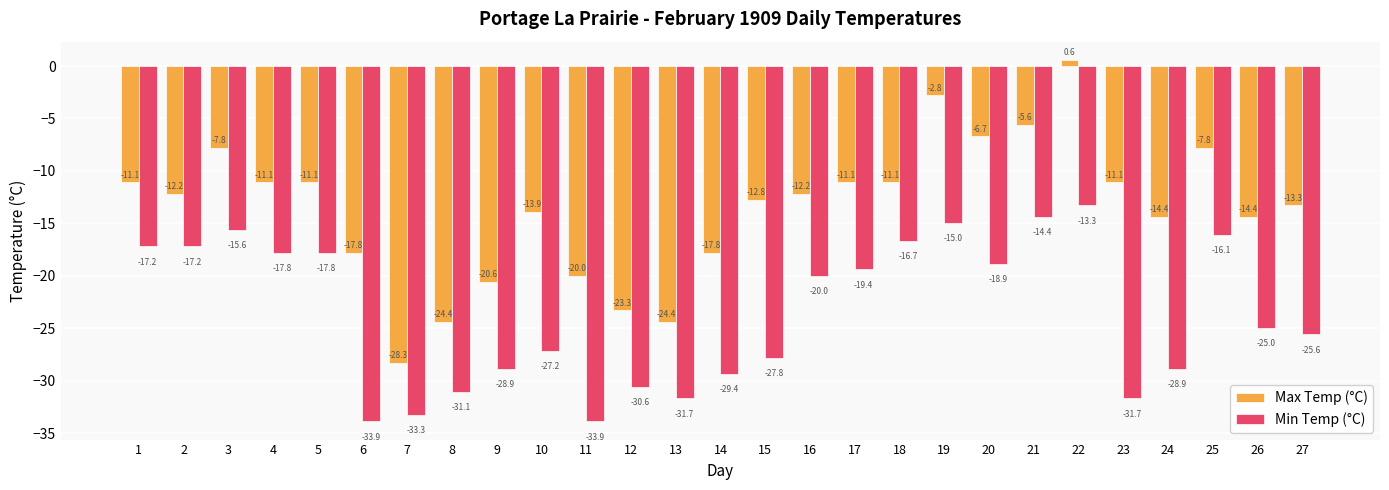

What is the difference between the highest and lowest values at 27?

12.3